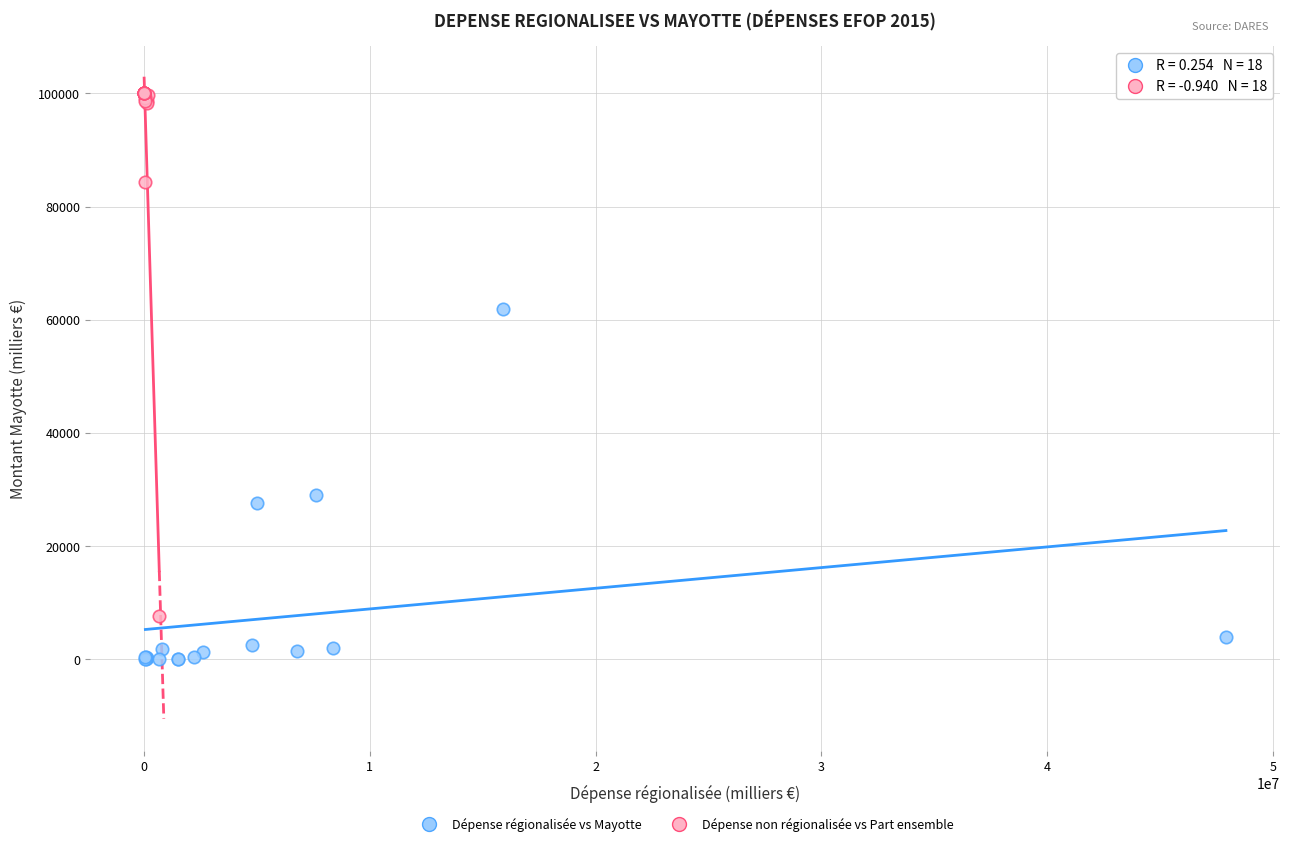

Which series has the largest Y range (max minus min)?

Dépense non régionalisée vs Part ensemble